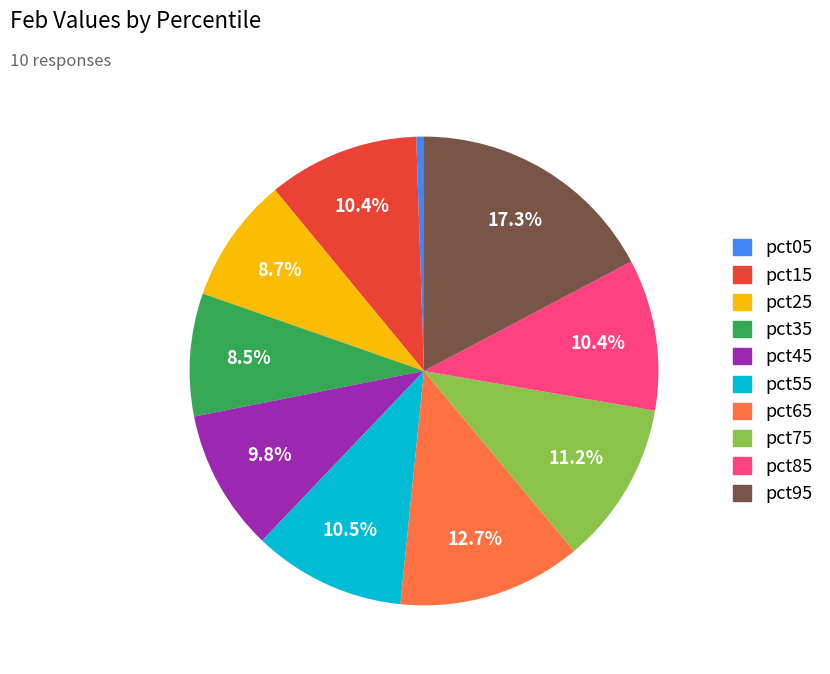

What is the smallest slice in the pie chart?

pct05